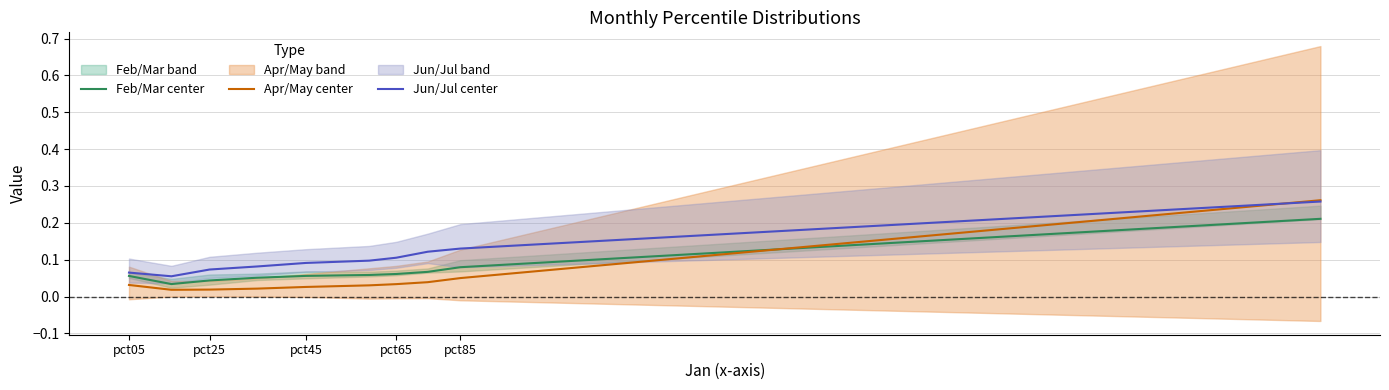

Is this an area chart (filled region under the line)?

No